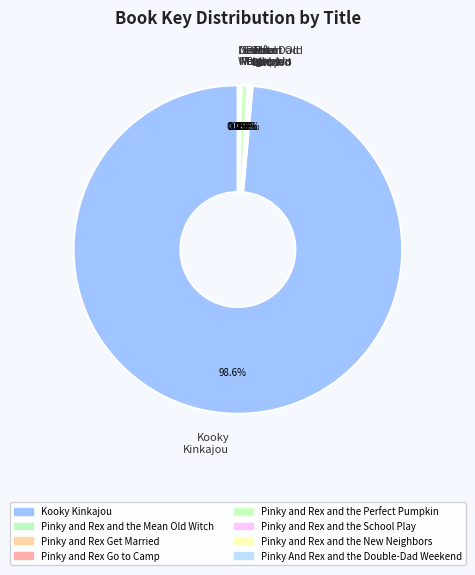

Does any single category account for the majority?

Yes